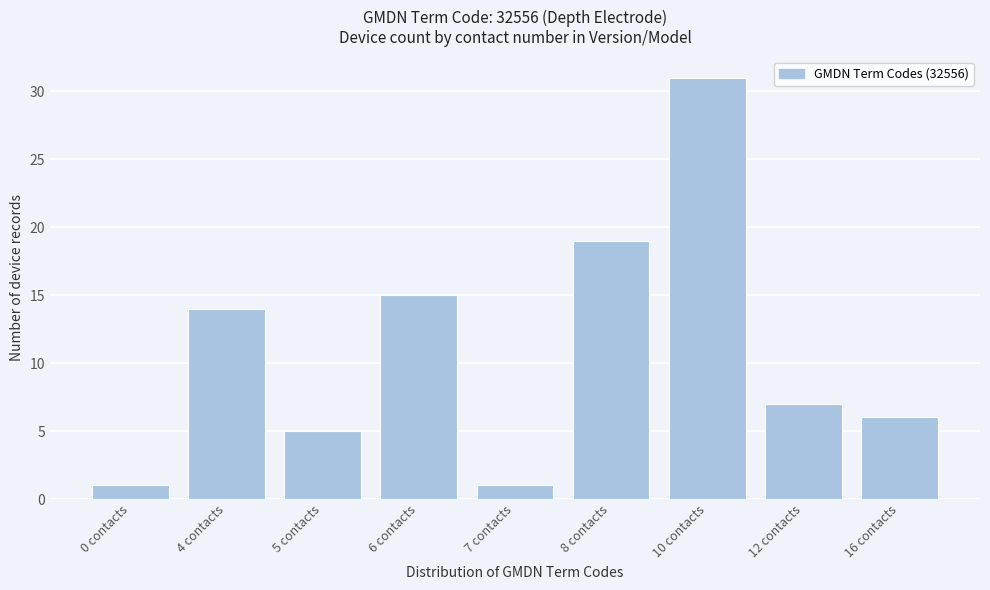

Reading right to left, transcribe all the data shown in this chart.

6	7	31	19	1	15	5	14	1